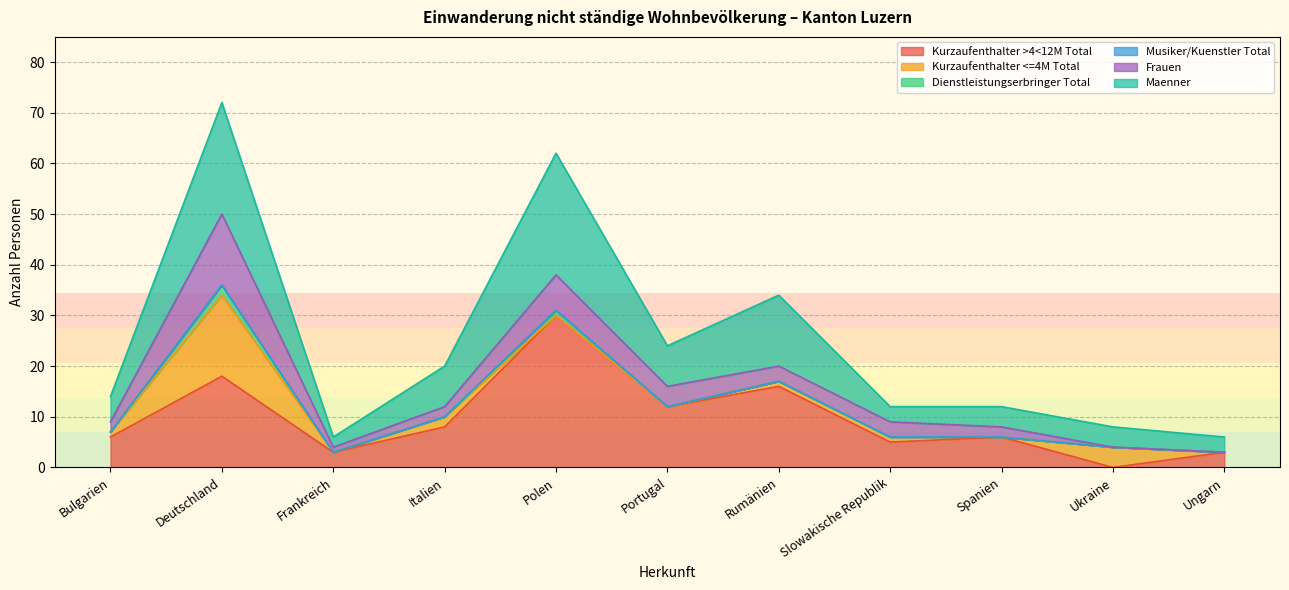

Which category has the lowest value in the Kurzaufenthalter >4<12M Total series?

Ukraine